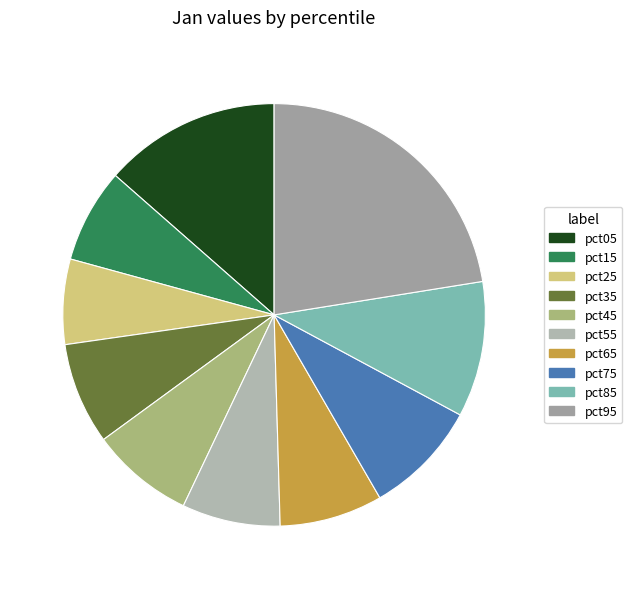

Count the number of slices in the pie.

10